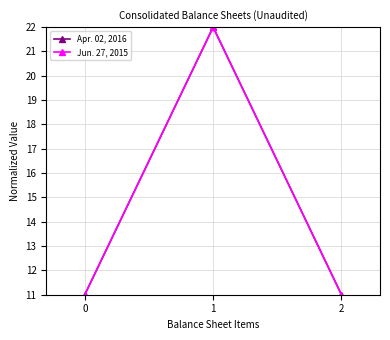

What is the total value across all series at 1?

44.0